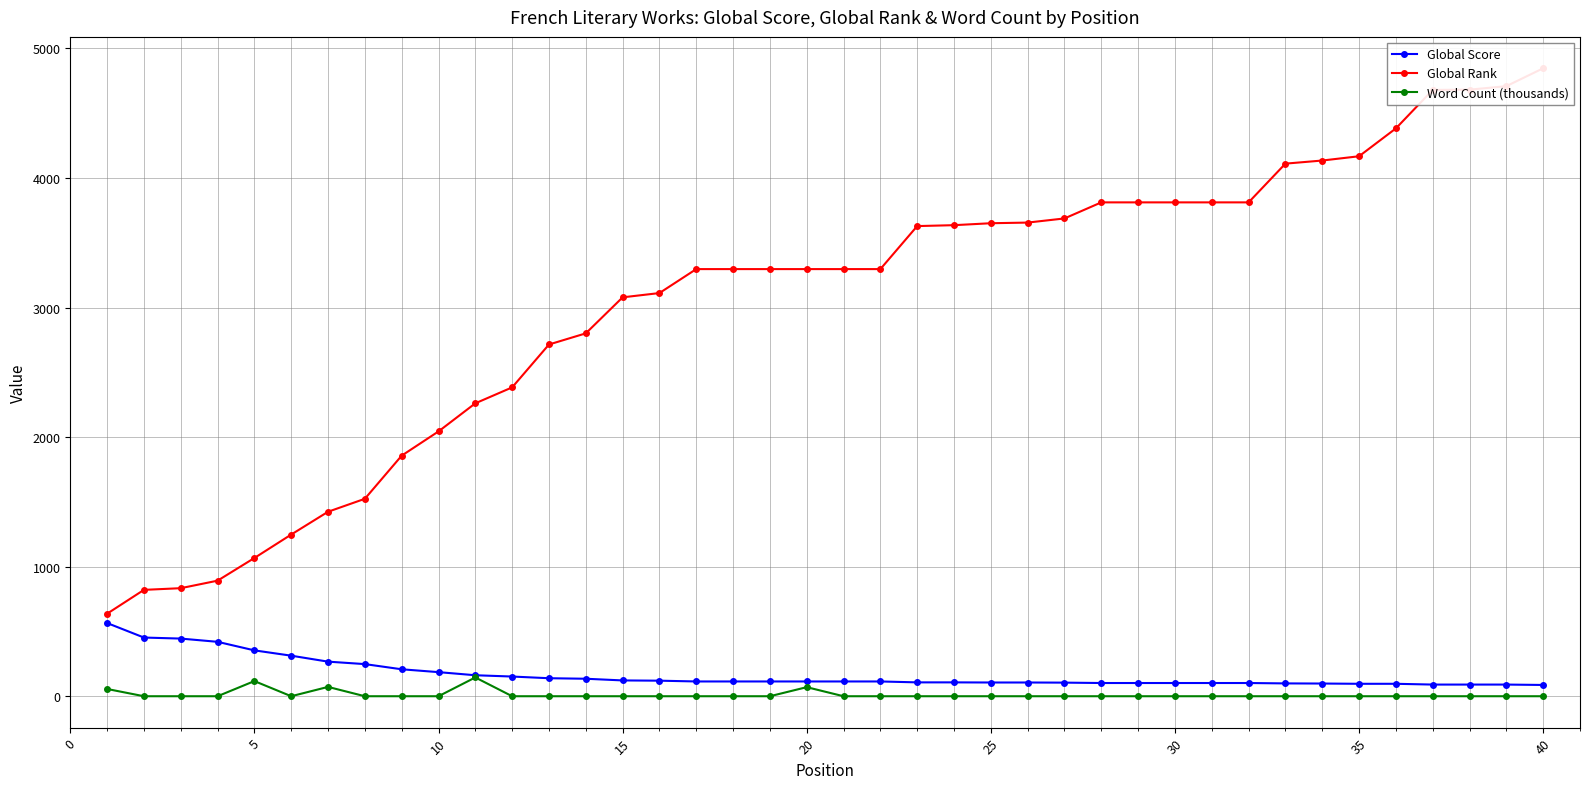

True or false: Global Score and Word Count (thousands) intersect in this chart.

False